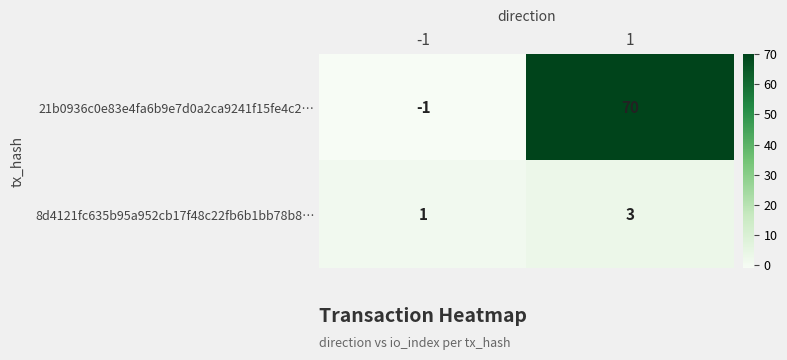

Reading left to right, extract all data points from this chart.

21b0936c0e83e4fa6b9e7d0a2ca9241f15fe4c2…: -1	70
8d4121fc635b95a952cb17f48c22fb6b1bb78b8…: 1	3